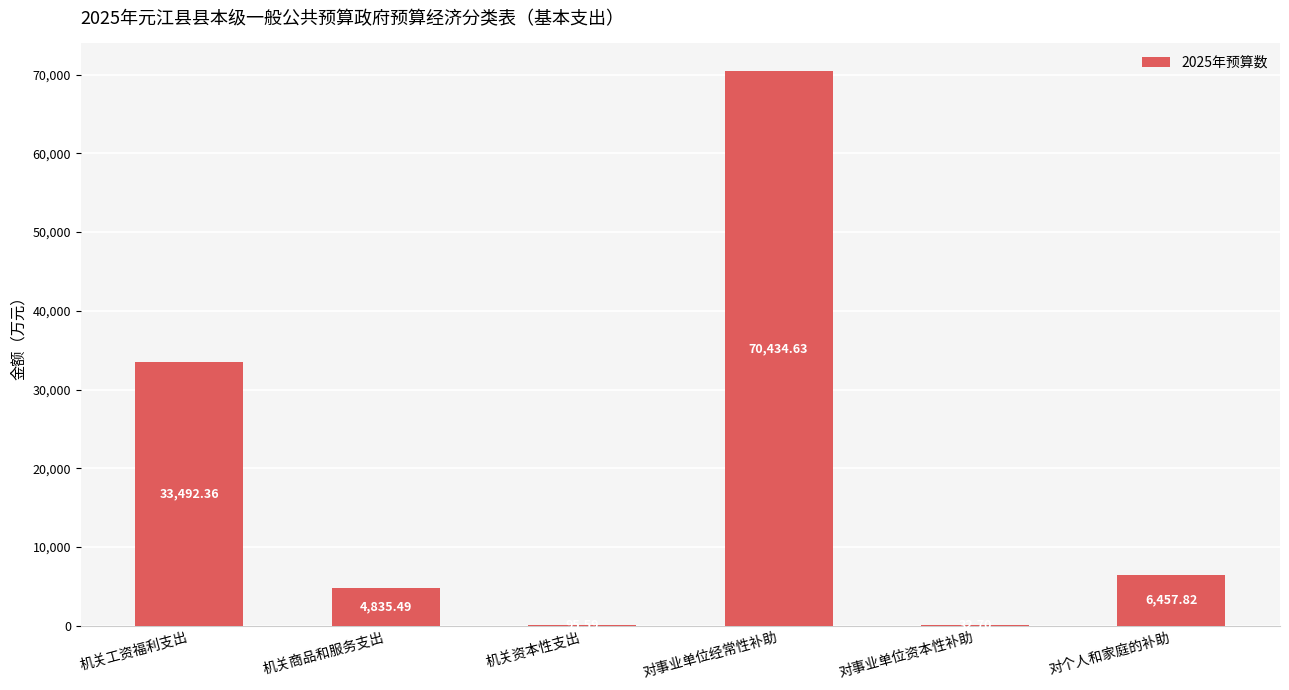

What is the sum of the values at 机关工资福利支出 and 对个人和家庭的补助?

39950.2